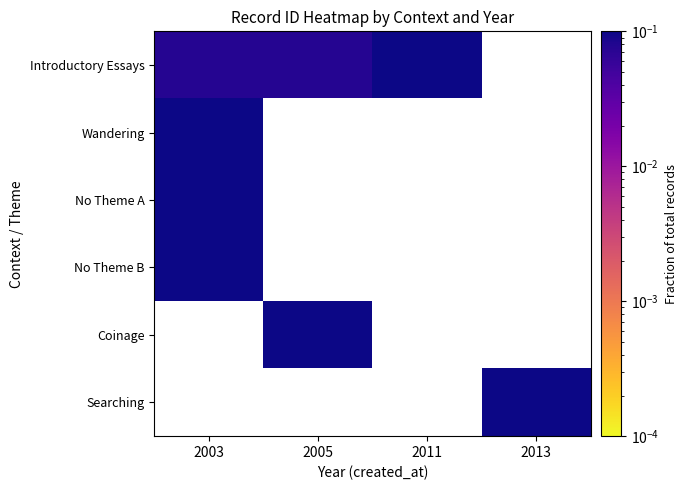

Is it true that No Theme B equals 0.1 at 2003?

True